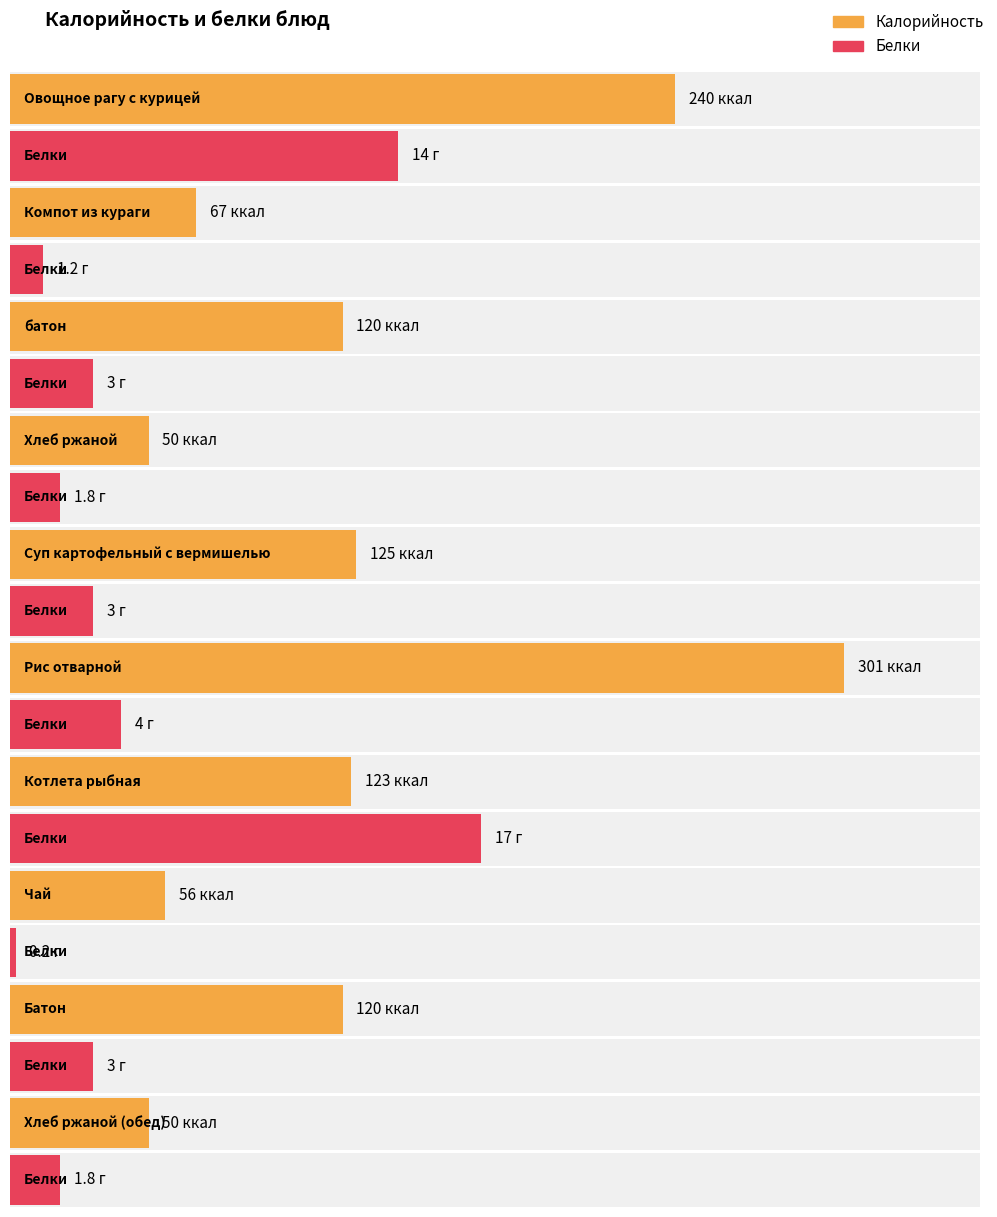

At which category is the sum across all series the highest?

Рис отварной